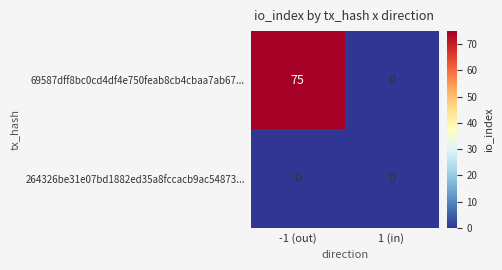

Reading left to right, list all the values displayed in this chart.

69587dff8bc0cd4df4e750feab8cb4cbaa7ab67...: 75	0
264326be31e07bd1882ed35a8fccacb9ac54873...: 0	0